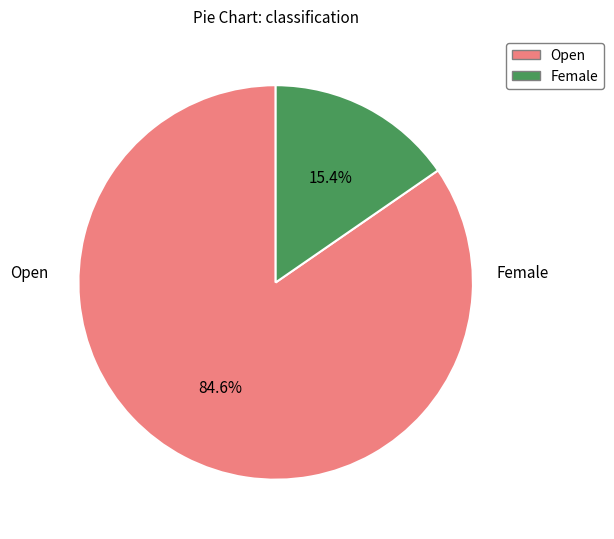

Is there a majority slice in this chart?

Yes